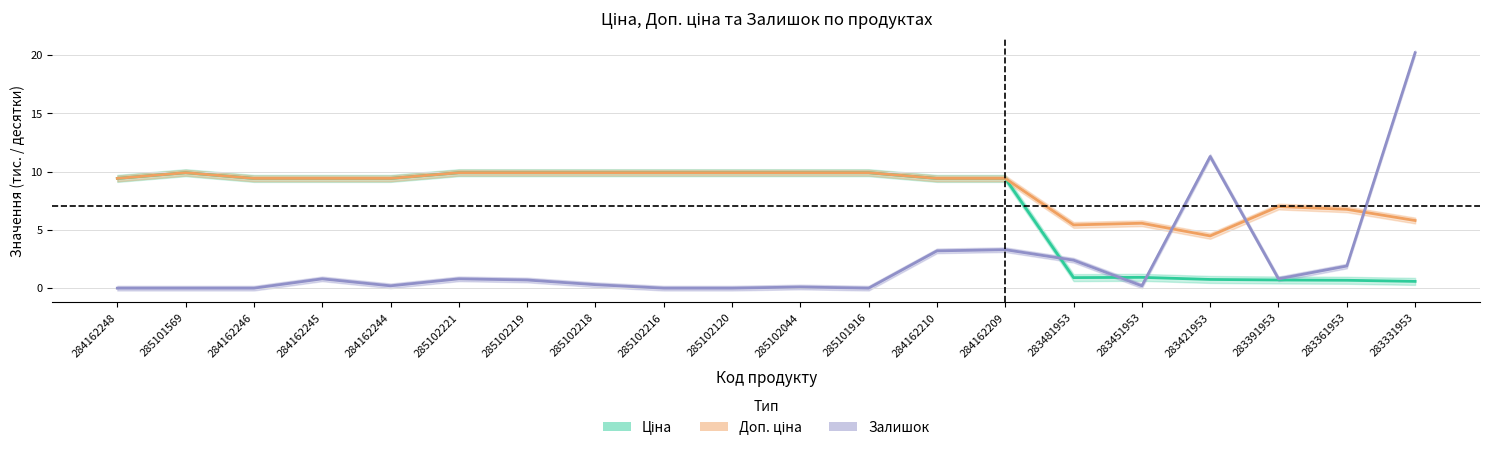

What is the spread (max minus min) of values at 283331953?

19.6